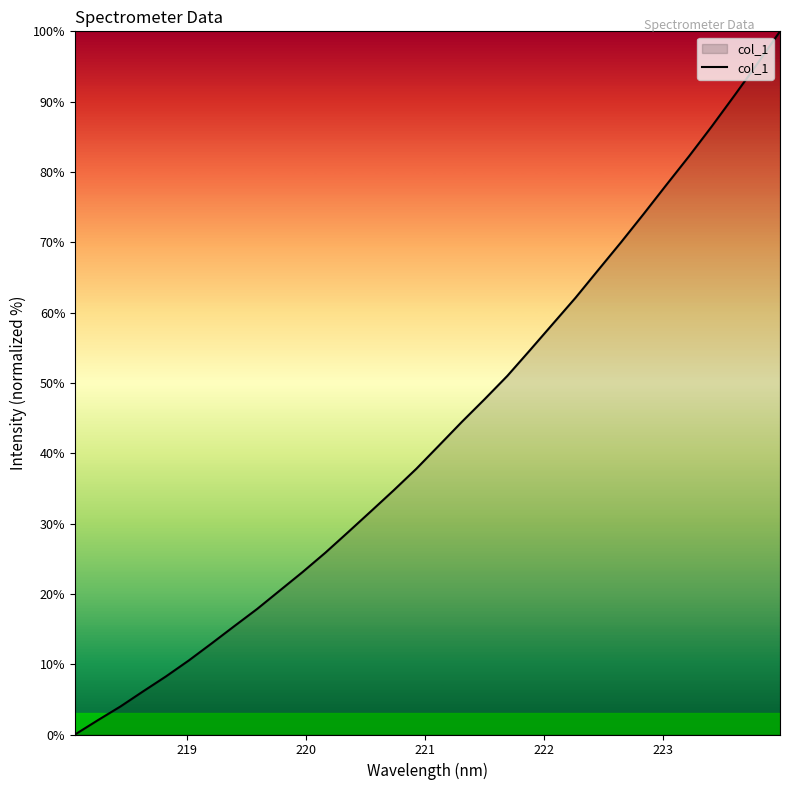

What is the sum of all values?

1382.4